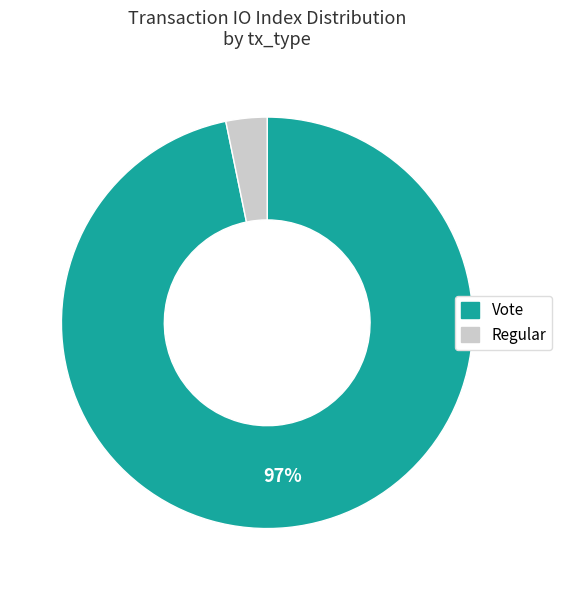

Which has a higher value, Regular or Vote?

Vote